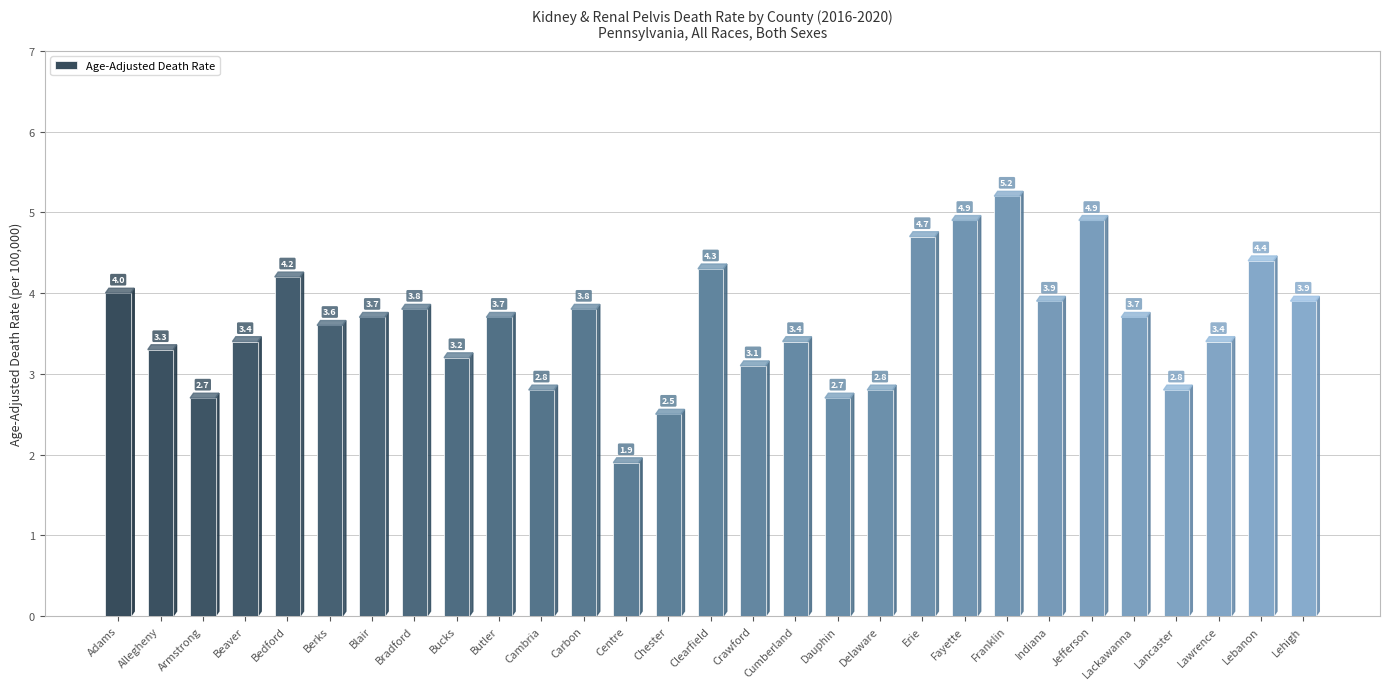

Is it true that the value at Beaver is 3.4?

True